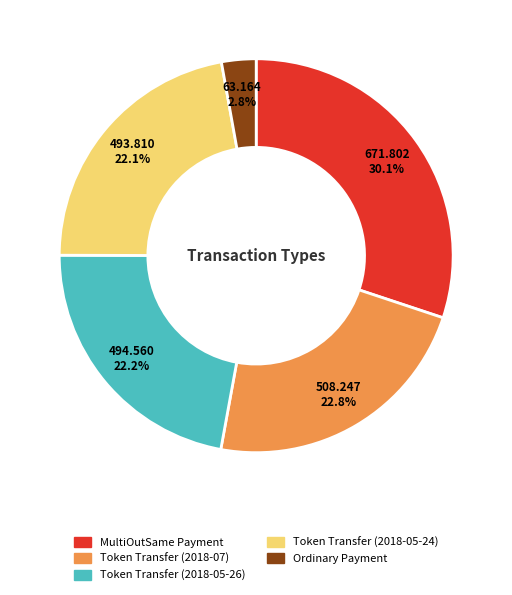

Approximately how many times larger is the value at MultiOutSame Payment compared to Token Transfer (2018-05-24)?

1.4